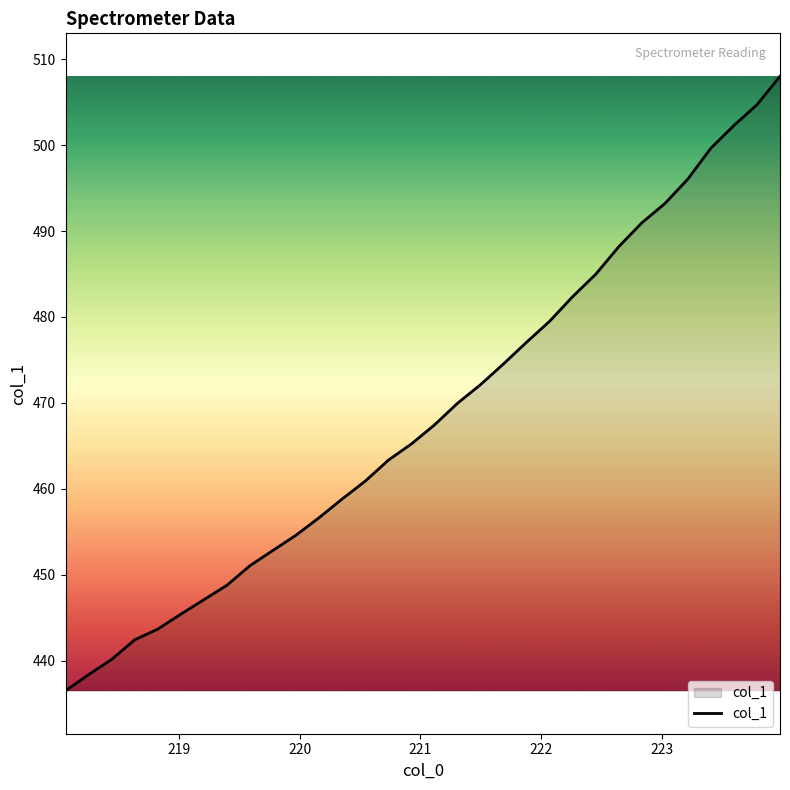

What is the difference between the maximum and minimum values?

71.5